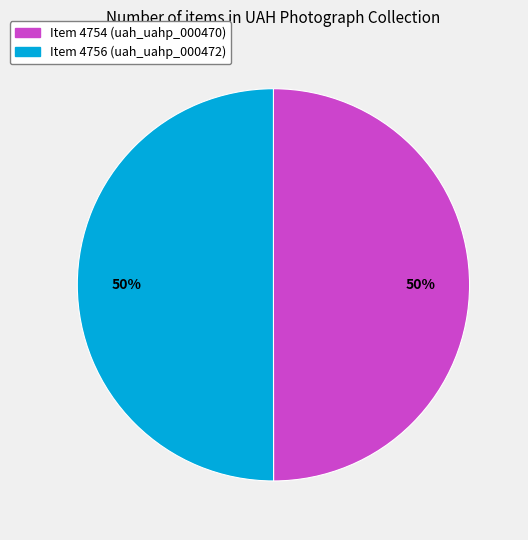

True or false: Item 4754 (uah_uahp_000470) accounts for 50% of the total.

True